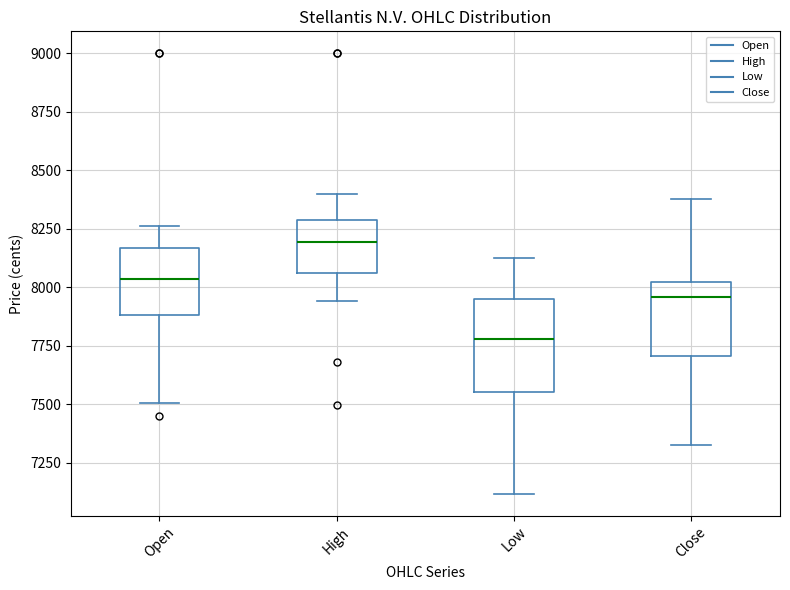

Comparing the boxes themselves (not the whiskers), which one is the tallest?

Low